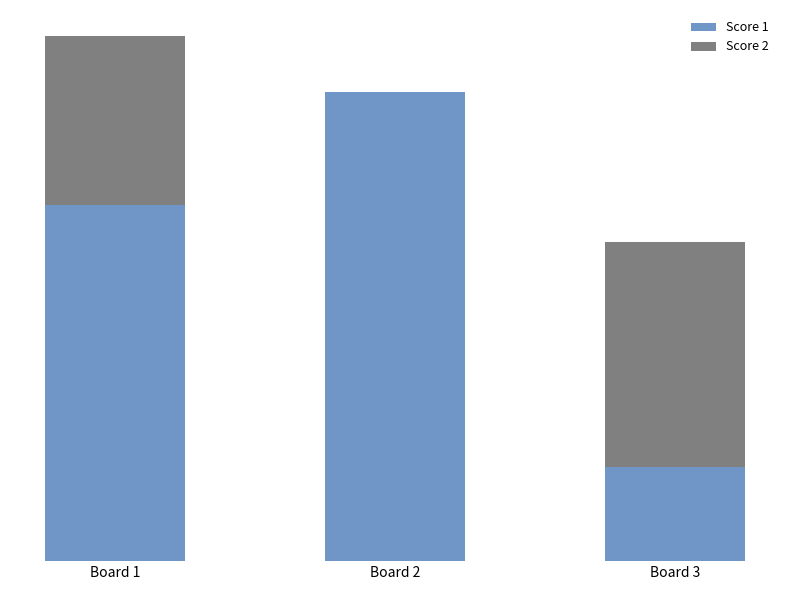

What are all the series names shown in the legend?

Score 1, Score 2